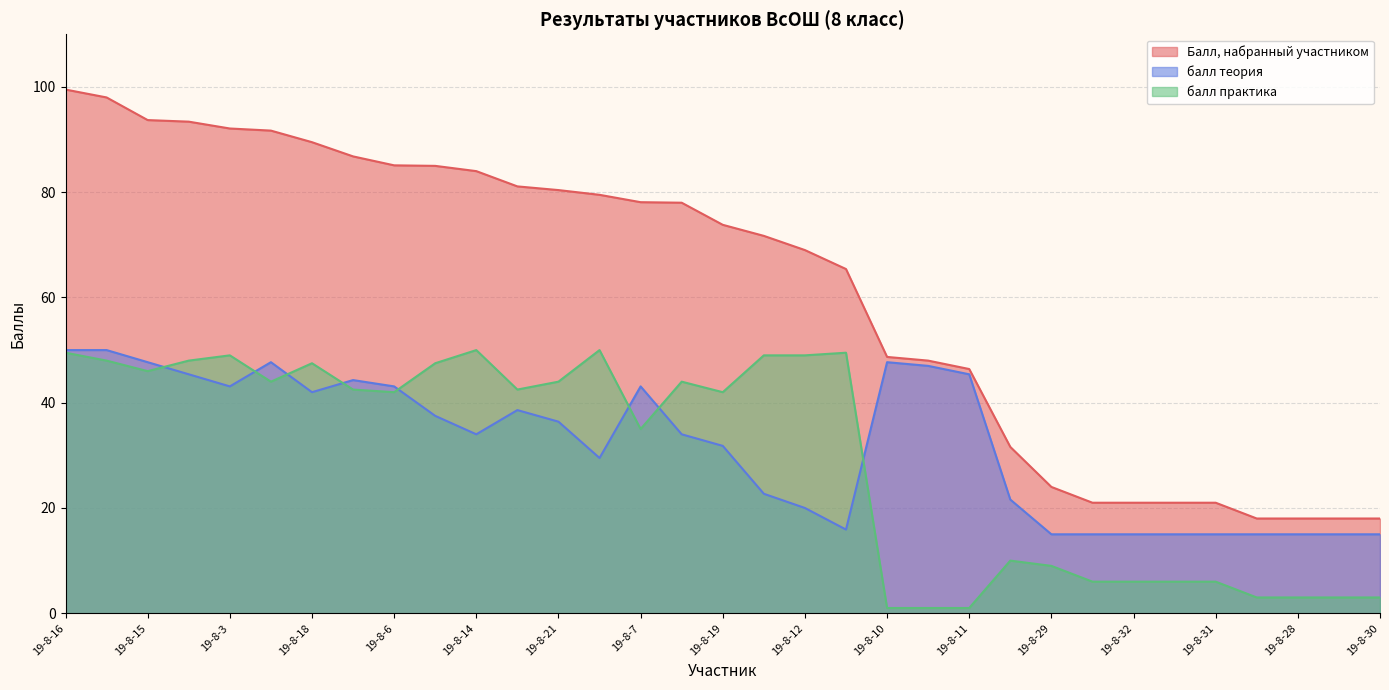

Reading left to right, transcribe all the data shown in this chart.

Балл, набранный участником: 99.5	98.0	93.7	93.4	92.1	91.7	89.5	86.8	85.1	85.0	84.0	81.1	80.4	79.5	78.1	78.0	73.8	71.7	69.0	65.4	48.7	48.0	46.4	31.6	24.0	21.0	21.0	21.0	21.0	18.0	18.0	18.0	18.0
балл теория: 50.0	50.0	47.7	45.4	43.1	47.7	42.0	44.3	43.1	37.5	34.0	38.6	36.4	29.5	43.1	34.0	31.8	22.7	20.0	15.9	47.7	47.0	45.4	21.6	15.0	15.0	15.0	15.0	15.0	15.0	15.0	15.0	15.0
балл практика: 49.5	48.0	46.0	48.0	49.0	44.0	47.5	42.5	42.0	47.5	50.0	42.5	44.0	50.0	35.0	44.0	42.0	49.0	49.0	49.5	1.0	1.0	1.0	10.0	9.0	6.0	6.0	6.0	6.0	3.0	3.0	3.0	3.0